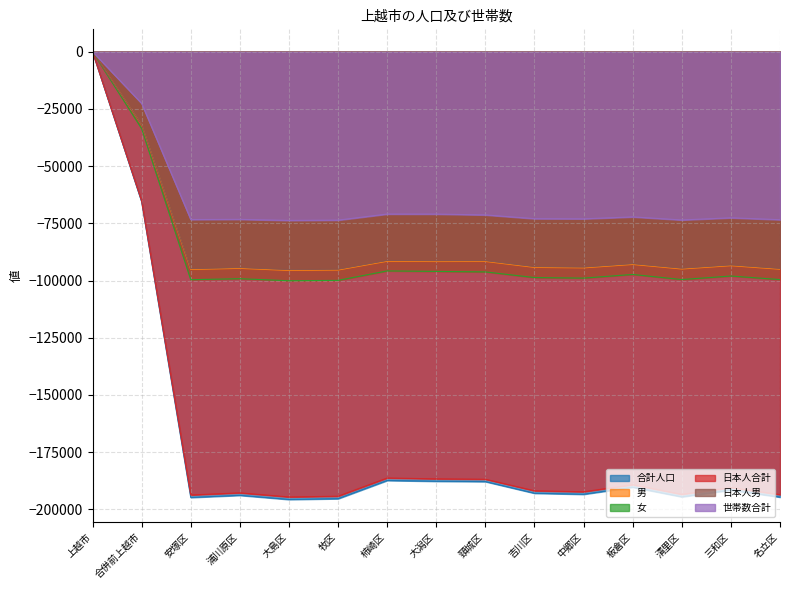

What position from the left is 牧区?

6